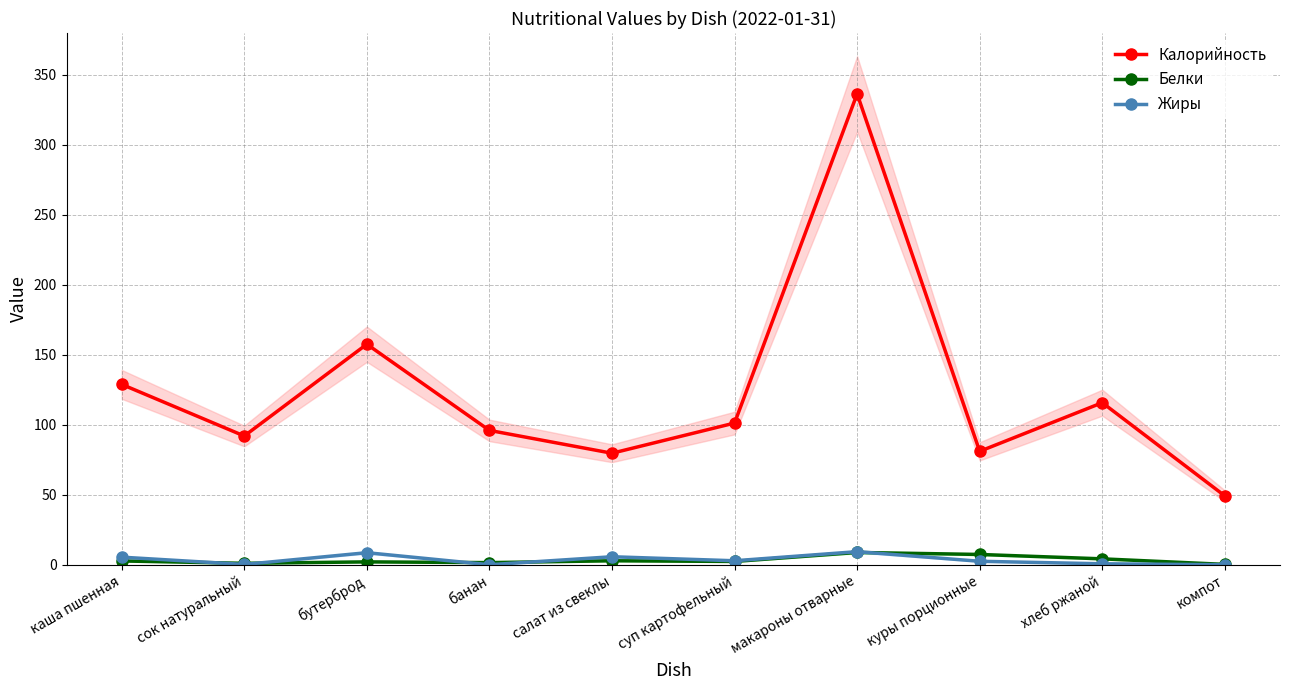

What is the sum of the Калорийность values at куры порционные and хлеб ржаной?

196.8